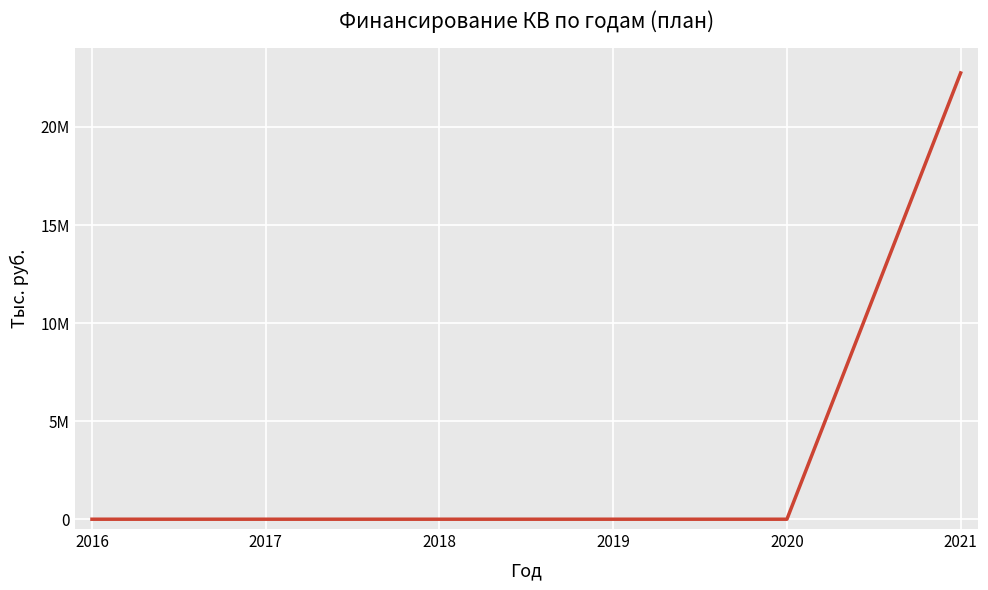

Reading right to left, what are all the values shown in this chart?

2021=22752224	2020=0	2019=0	2018=0	2017=0	2016=0